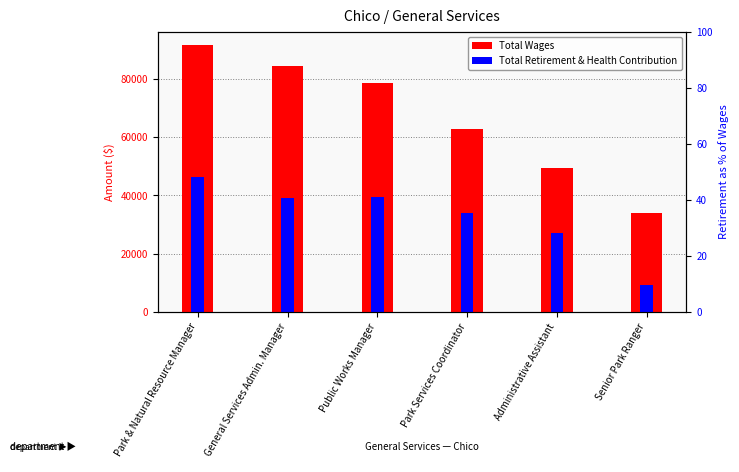

The value of Total Retirement & Health Contribution at General Services Admin. Manager is 61887. True or false?

False